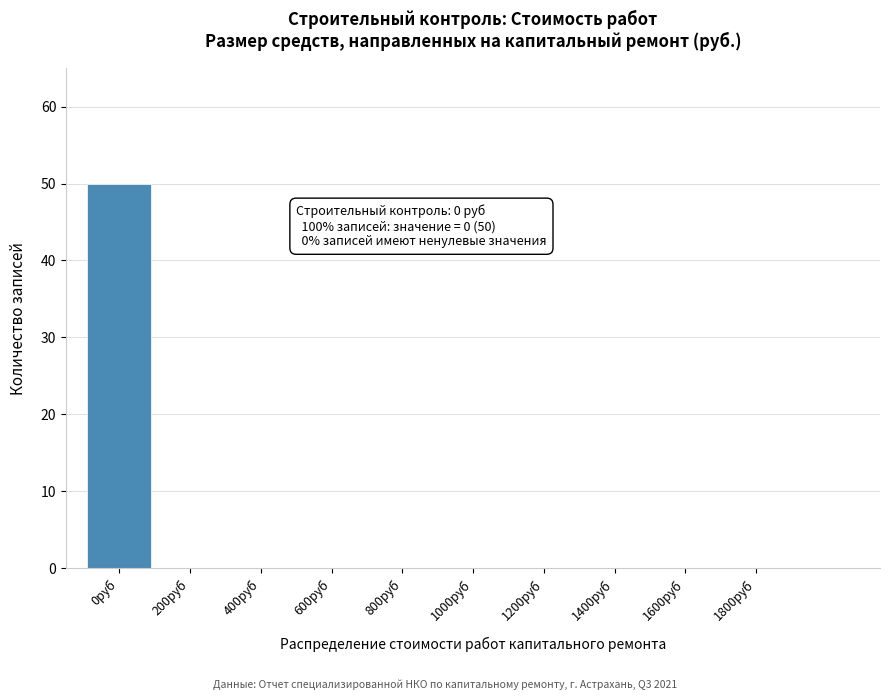

Reading right to left, extract all data points from this chart.

1800руб=0	1600руб=0	1400руб=0	1200руб=0	1000руб=0	800руб=0	600руб=0	400руб=0	200руб=0	0руб=50